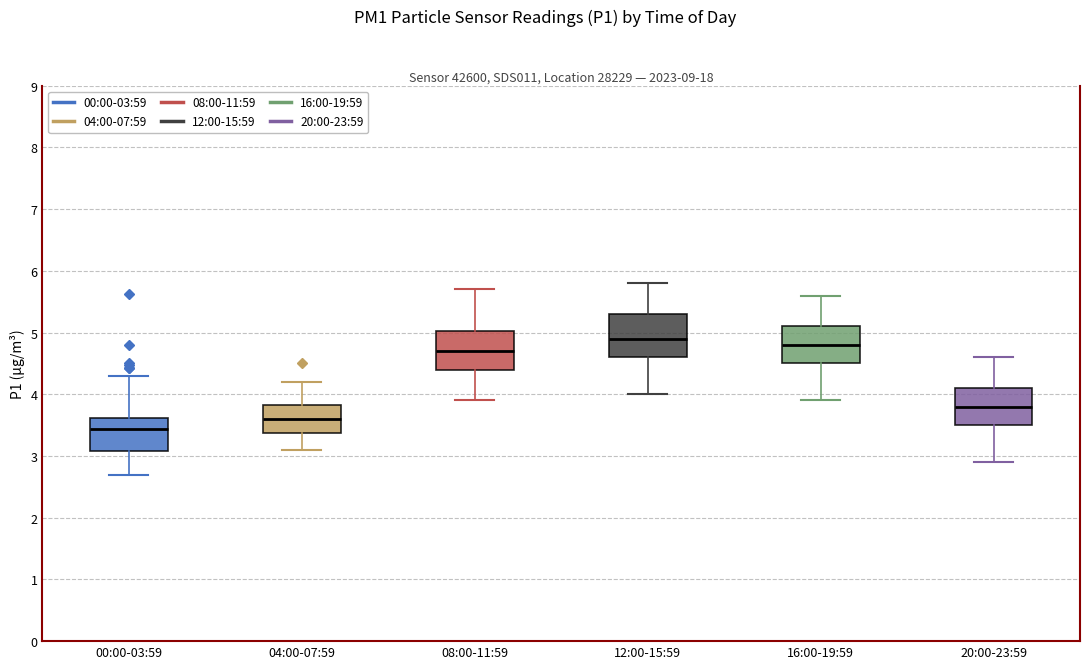

Reading left to right, transcribe this box plot: for each box, give where its median line is, the range the box spans, and where its two whiskers end, as read against the y-axis. The values are not printed on the chart, so give them approximately, as read against the axis.

00:00-03:59: median 3.4, box 3.1 to 3.6, whiskers 2.7 to 4.3
04:00-07:59: median 3.6, box 3.4 to 3.8, whiskers 3.1 to 4.2
08:00-11:59: median 4.7, box 4.4 to 5.0, whiskers 3.9 to 5.7
12:00-15:59: median 4.9, box 4.6 to 5.3, whiskers 4.0 to 5.8
16:00-19:59: median 4.8, box 4.5 to 5.1, whiskers 3.9 to 5.6
20:00-23:59: median 3.8, box 3.5 to 4.1, whiskers 2.9 to 4.6